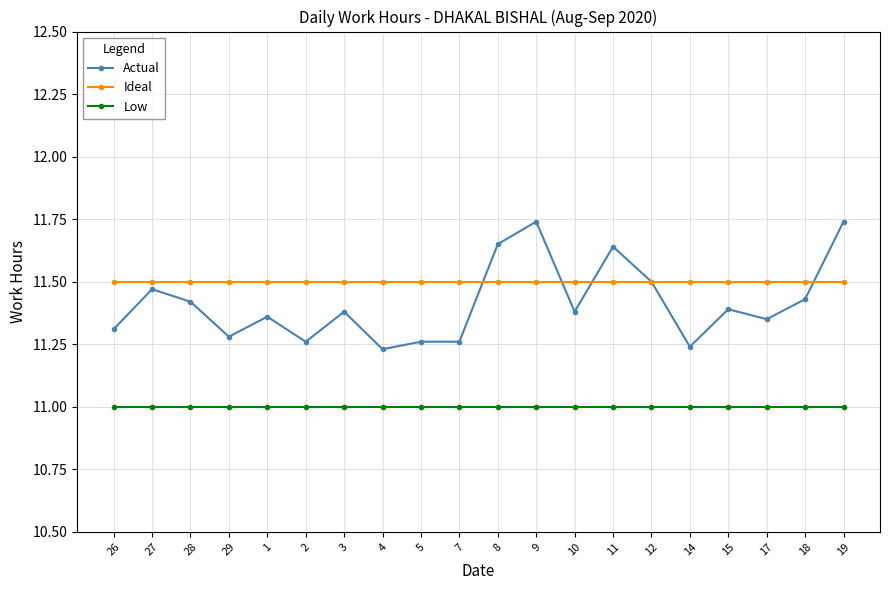

What is the difference between the second highest and minimum values in the Actual series?

0.5